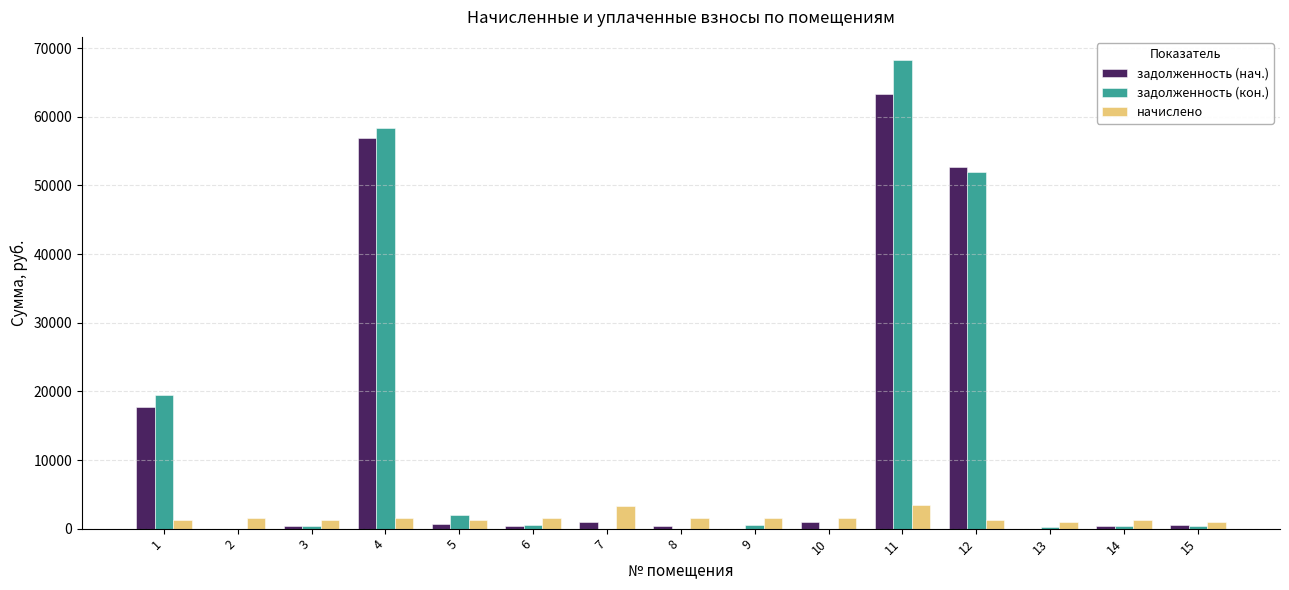

What is the highest value of the задолженность (кон.) series?

68240.9